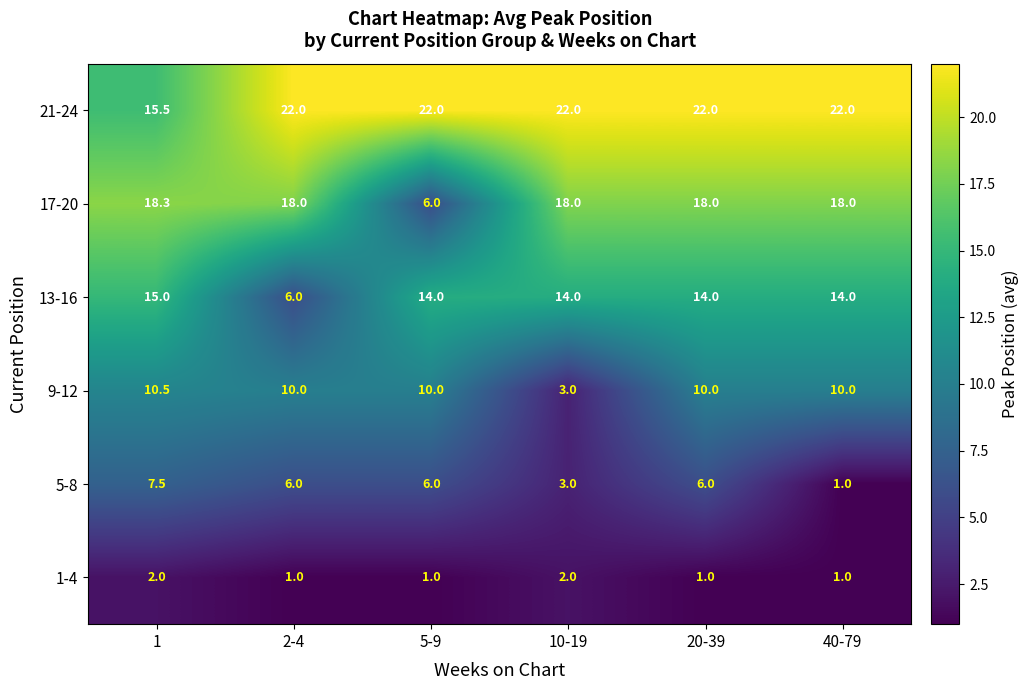

Which series has the largest total across all categories?

21-24